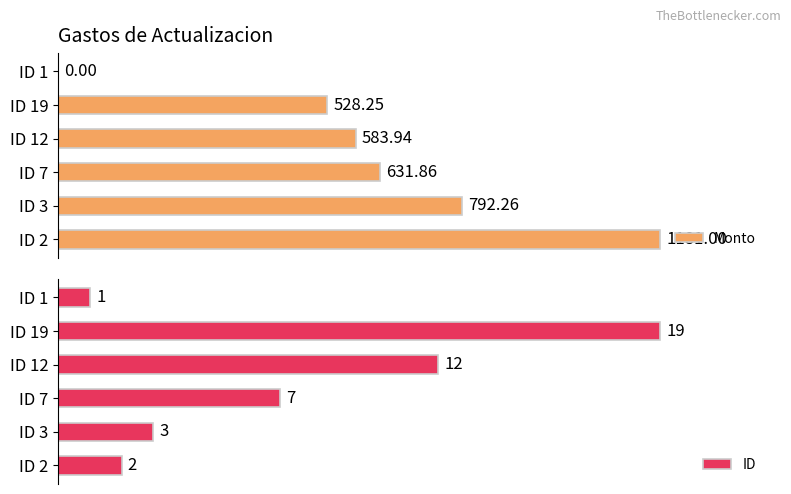

What is the value of the ID bar at the 5th from the left?

19.0